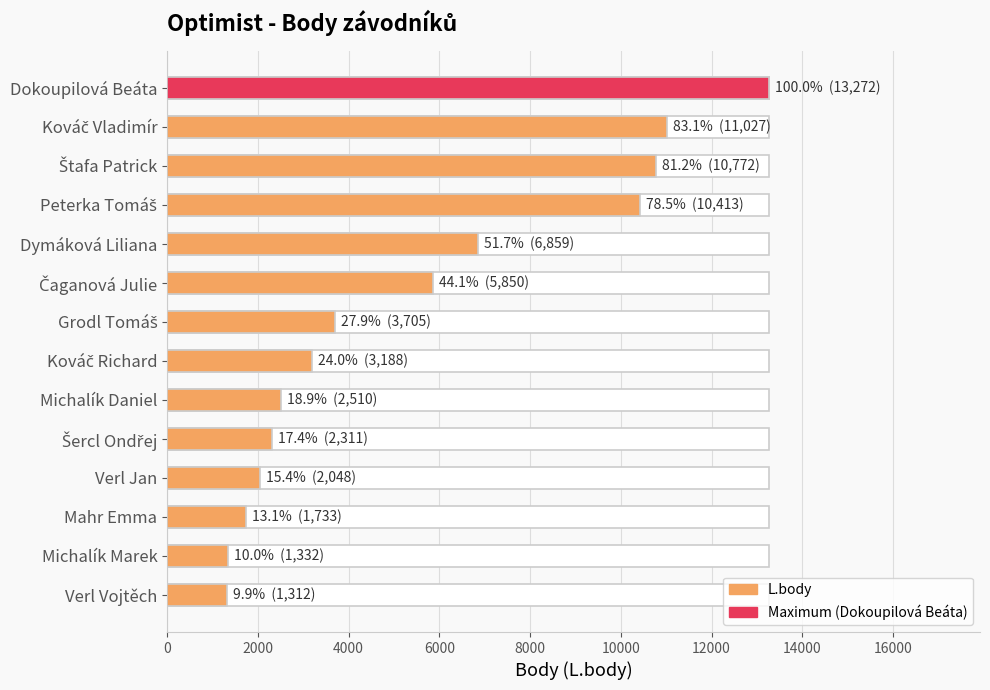

What is the value of the 9th bar from the left?

2510